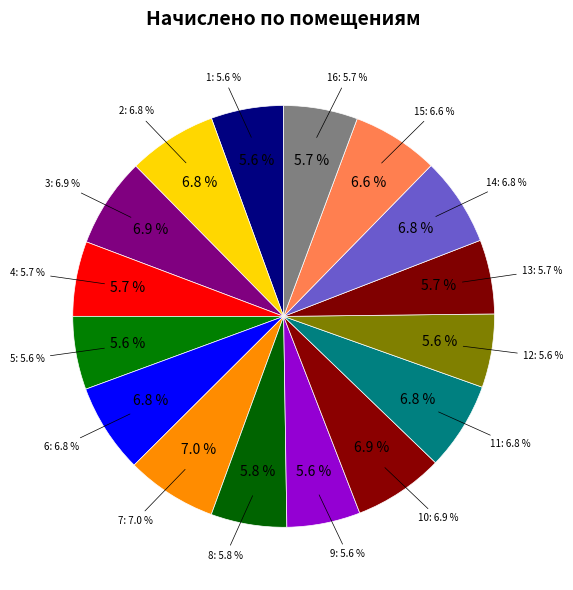

How many segments does this pie chart have?

16